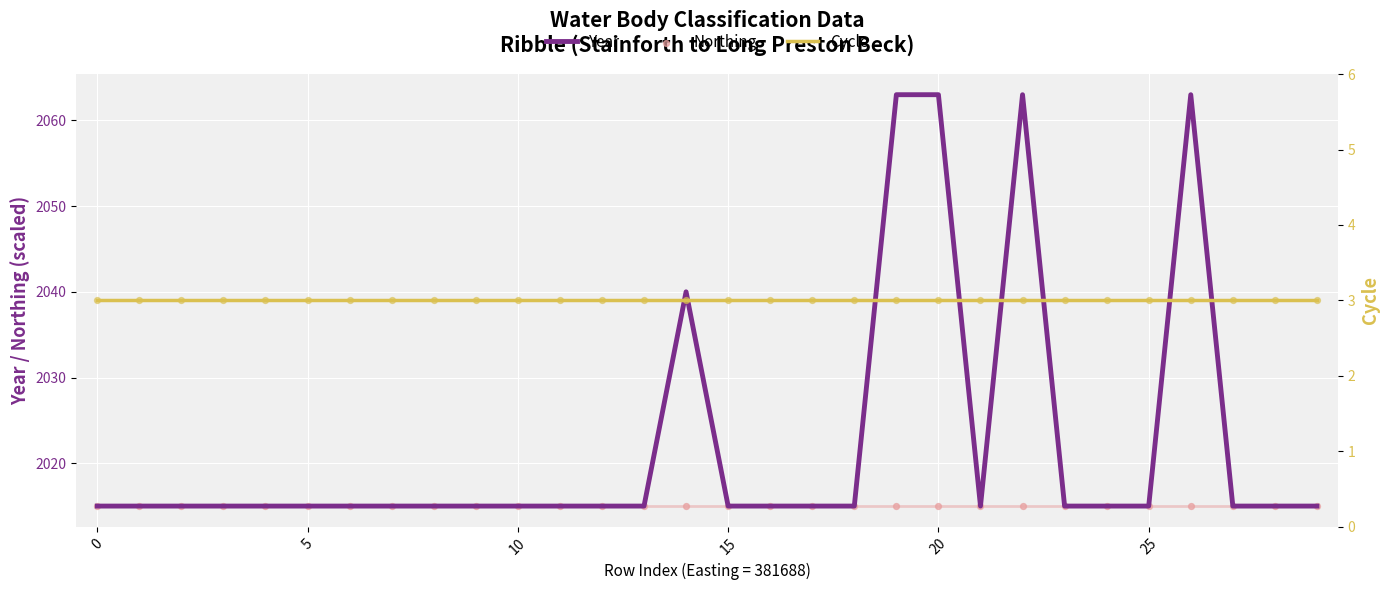

Which series has the largest Y range (max minus min)?

Year